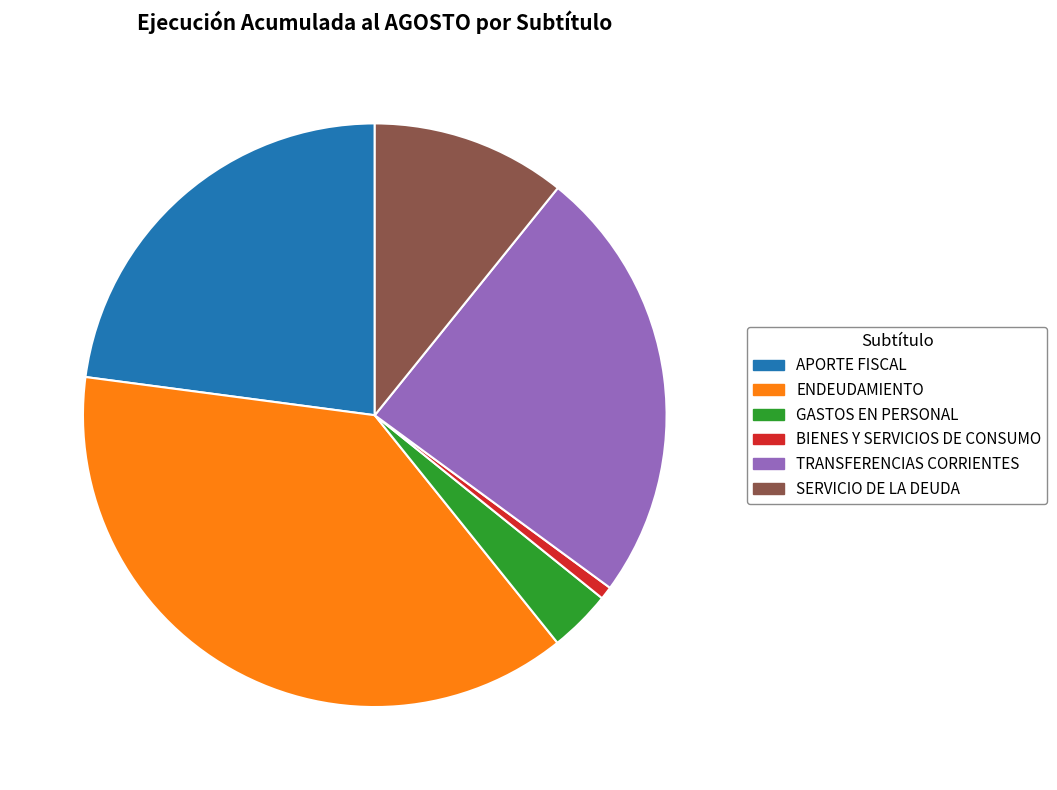

How many slices are in this pie chart?

6